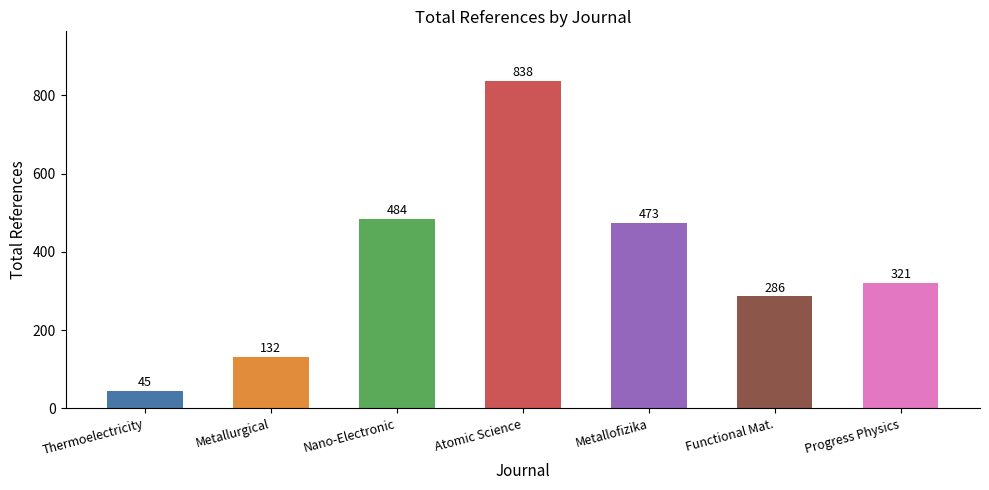

Reading right to left, what are all the values shown in this chart?

321	286	473	838	484	132	45